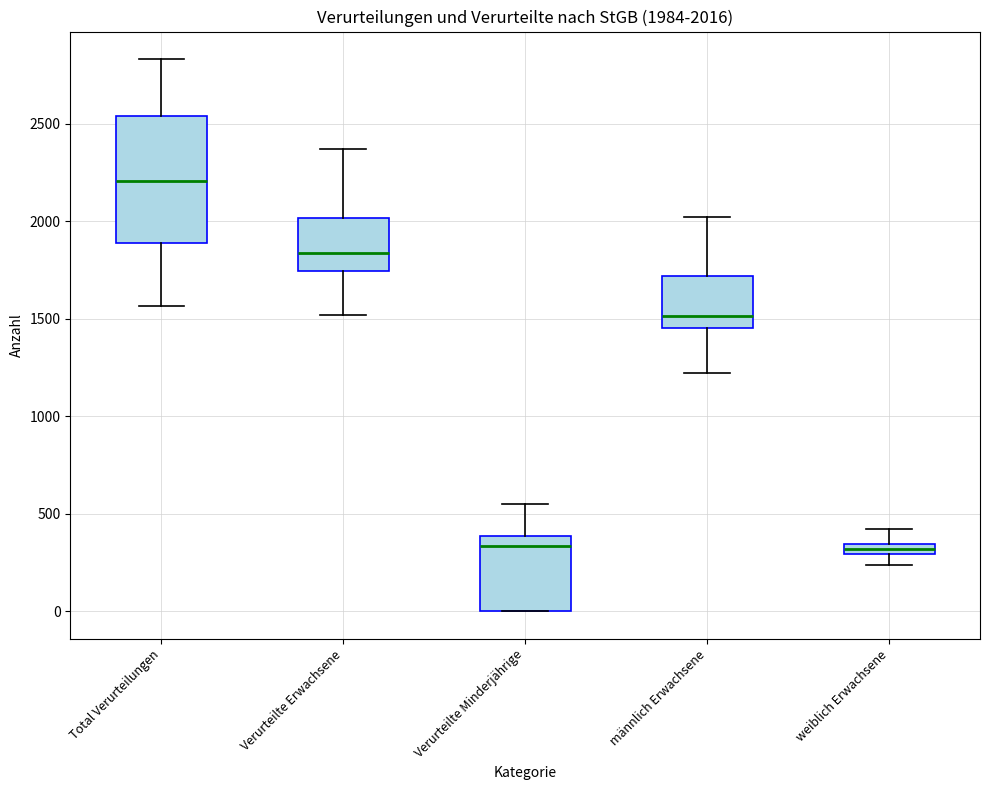

Which box is the tallest, from its lower edge to its upper edge?

Total Verurteilungen